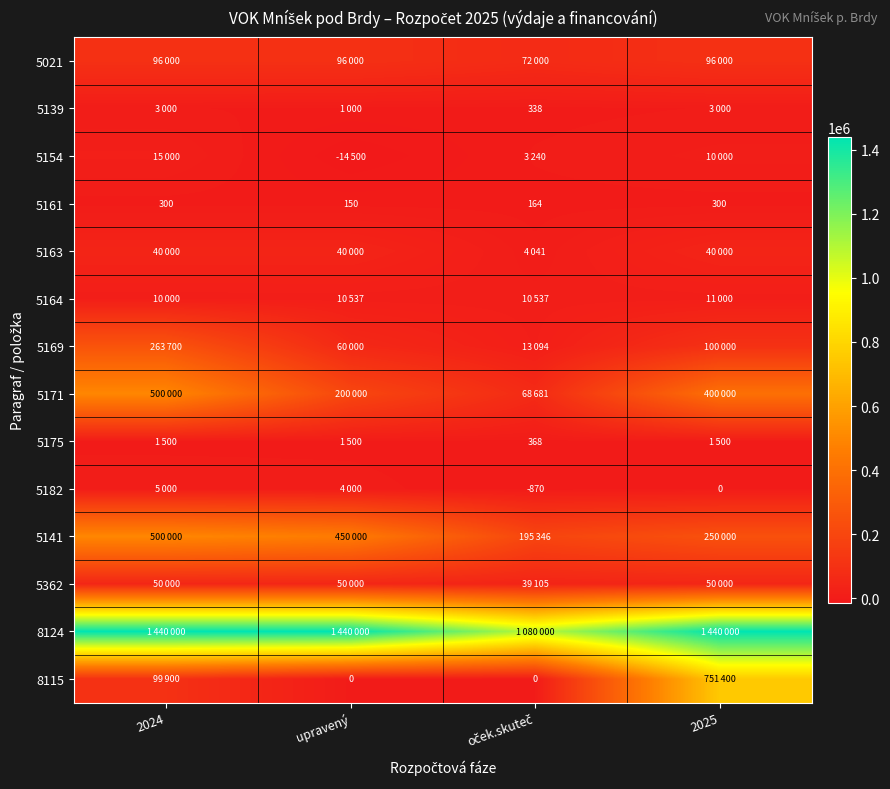

What is the maximum value for 5161?

300